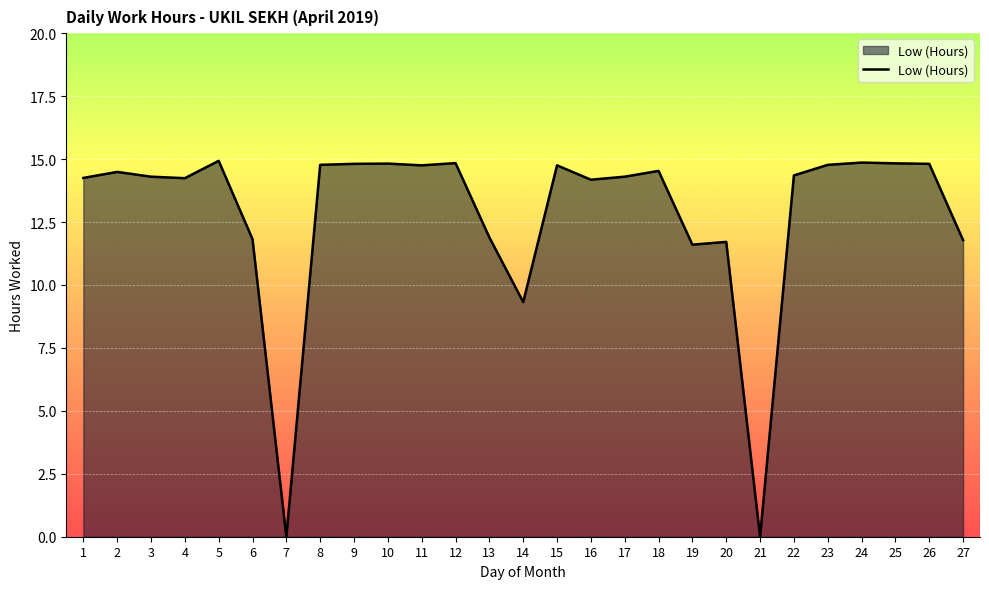

What is the maximum value shown in the chart?

14.9